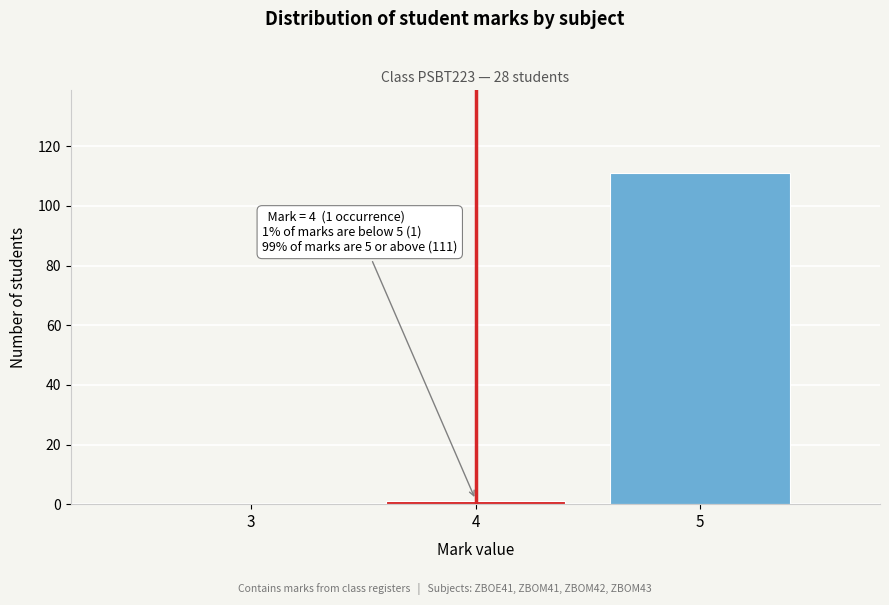

Over which range of the x-axis is the bar tallest?

4.5 to 5.5